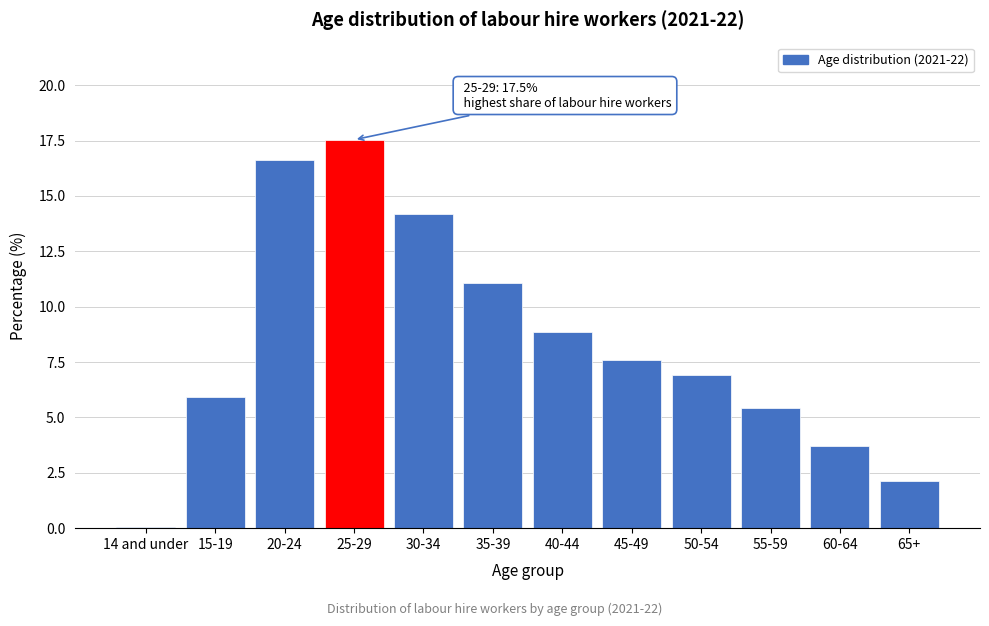

Reading left to right, list all the values displayed in this chart.

14 and under=0.1	15-19=5.9	20-24=16.6	25-29=17.5	30-34=14.2	35-39=11.1	40-44=8.8	45-49=7.6	50-54=6.9	55-59=5.4	60-64=3.7	65+=2.1